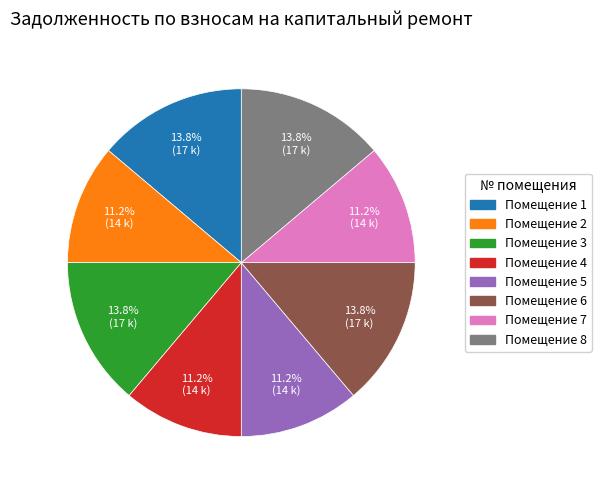

How many segments does this pie chart have?

8